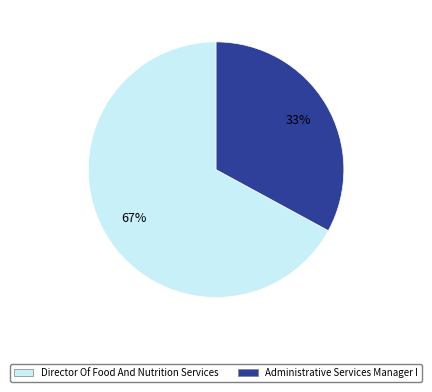

Which slice is the smallest?

Administrative Services Manager I